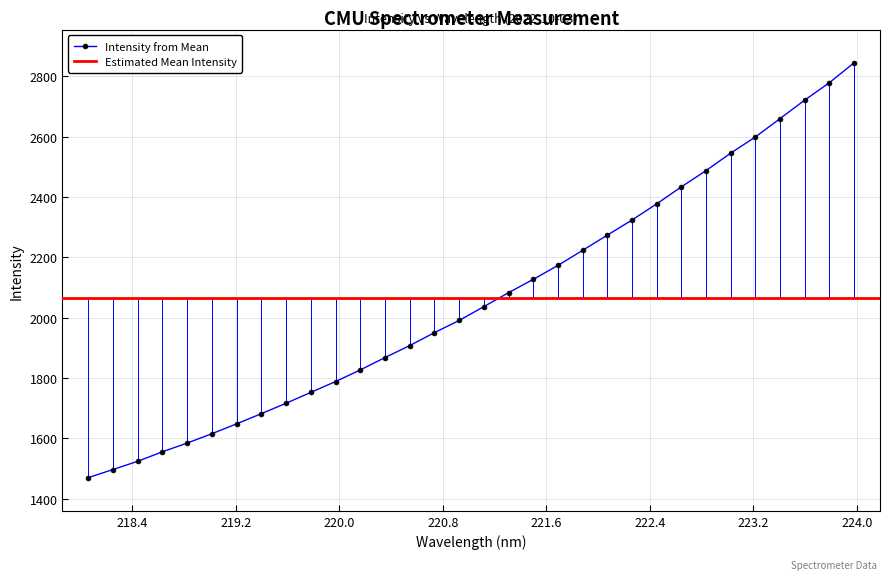

How many values exceed 2036?

16